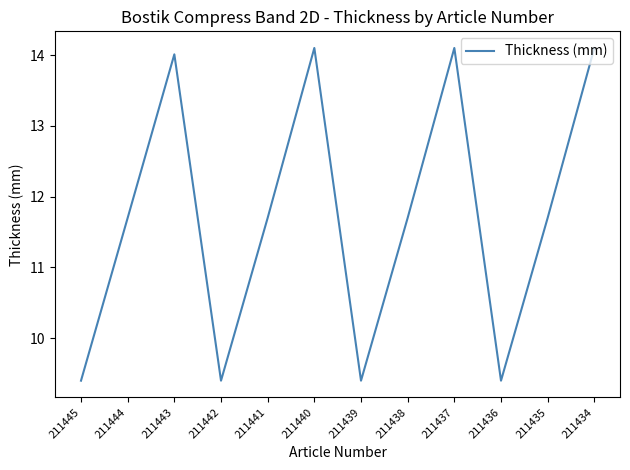

Is it true that the value at 211440 is 14.1?

True